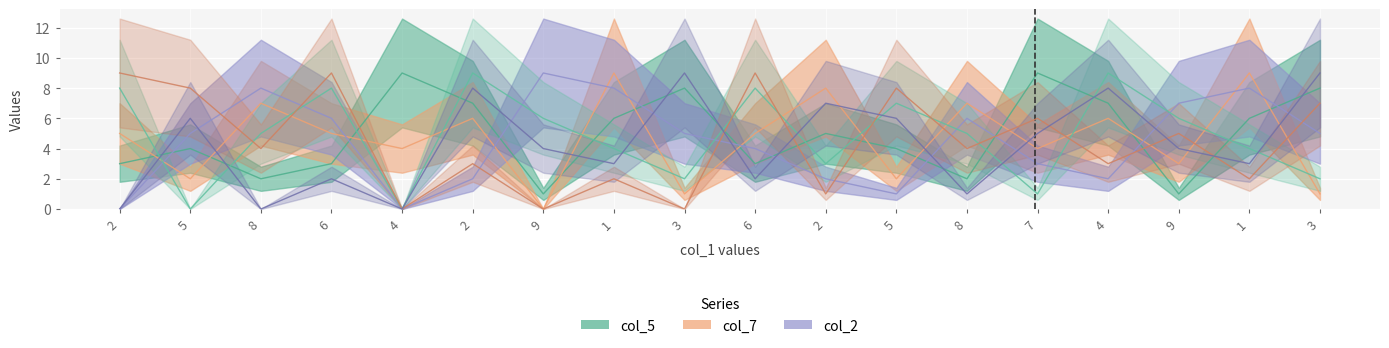

True or false: col_4 has a value of 0 at 2.

True